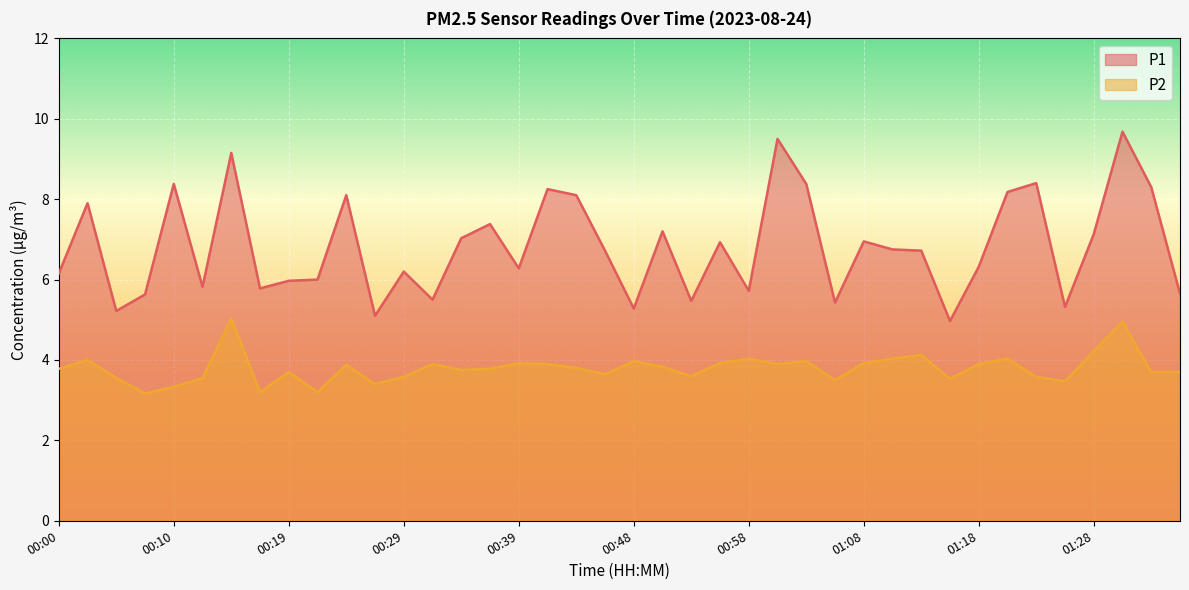

List the series in order of their peak value, highest first.

P1, P2